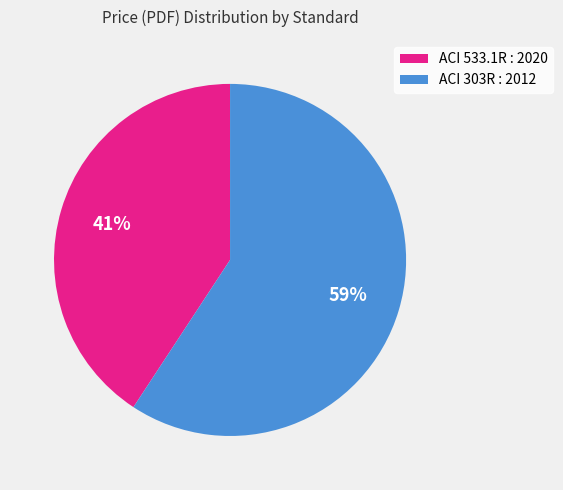

To the nearest percent, what is the difference between the ACI 303R : 2012 and ACI 533.1R : 2020 slice percentages?

18%